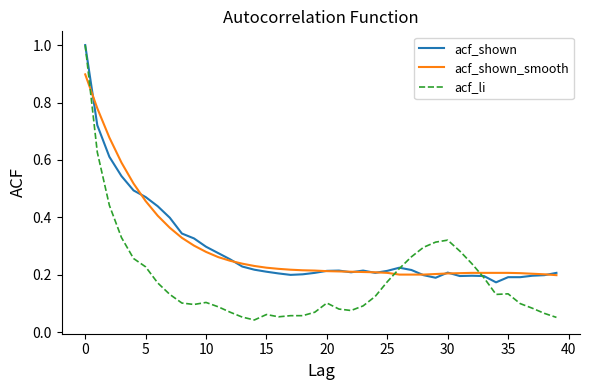

What is the maximum value shown in the chart?

1.0